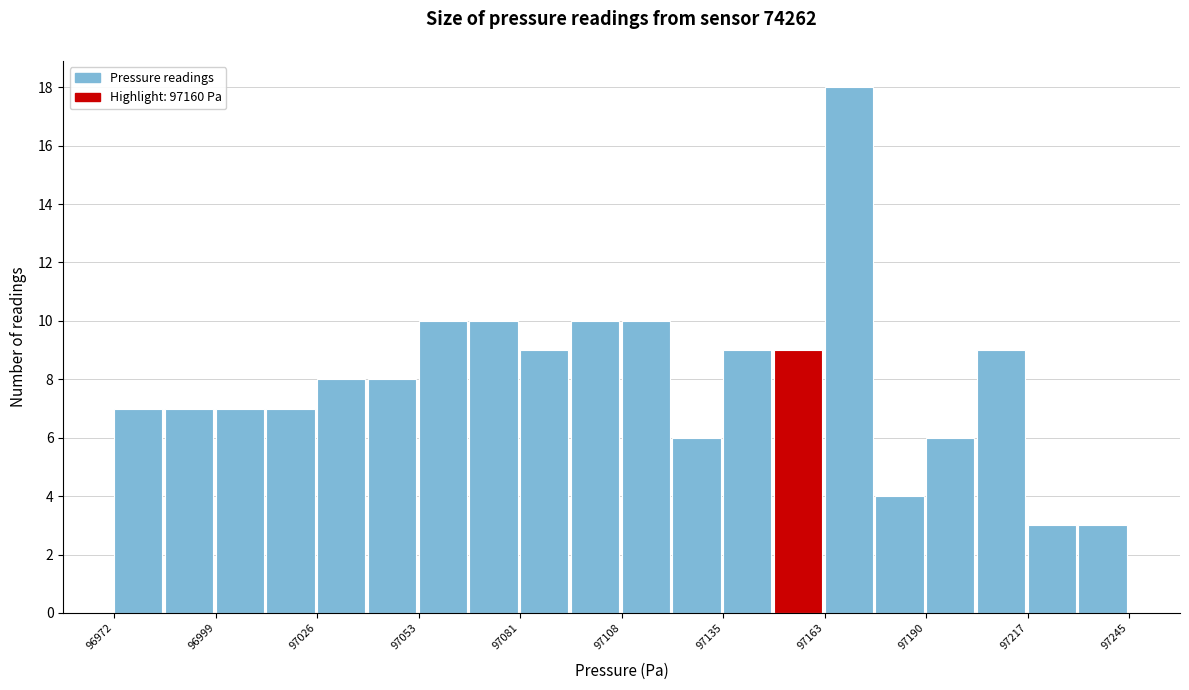

Read against the x-axis, roughly where is the centre of the tallest bar?

97170